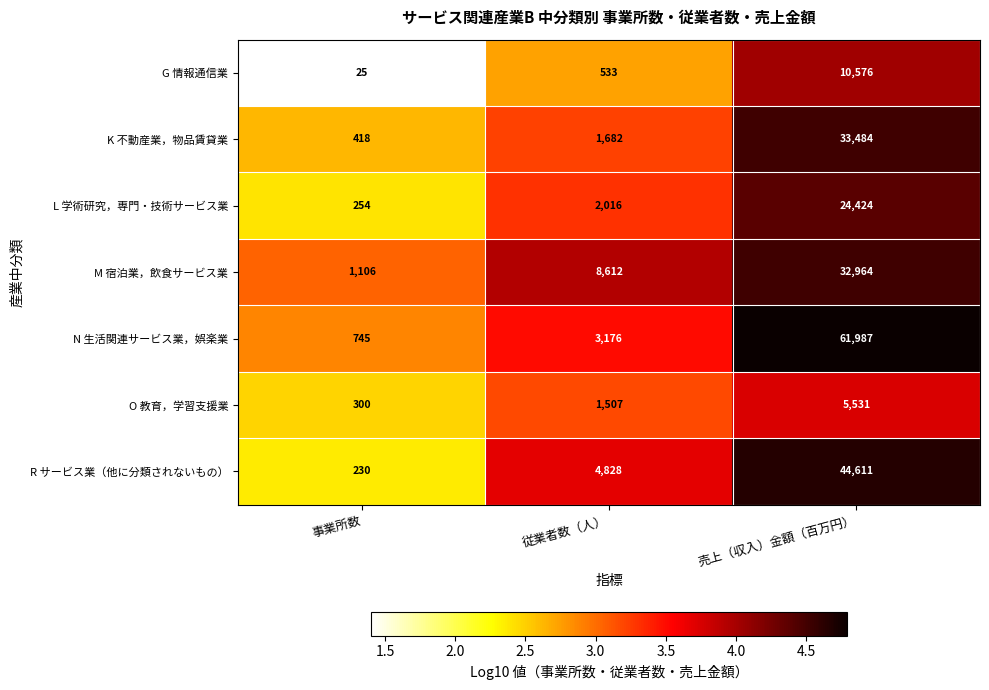

What is the spread (max minus min) of values at 事業所数?

1081